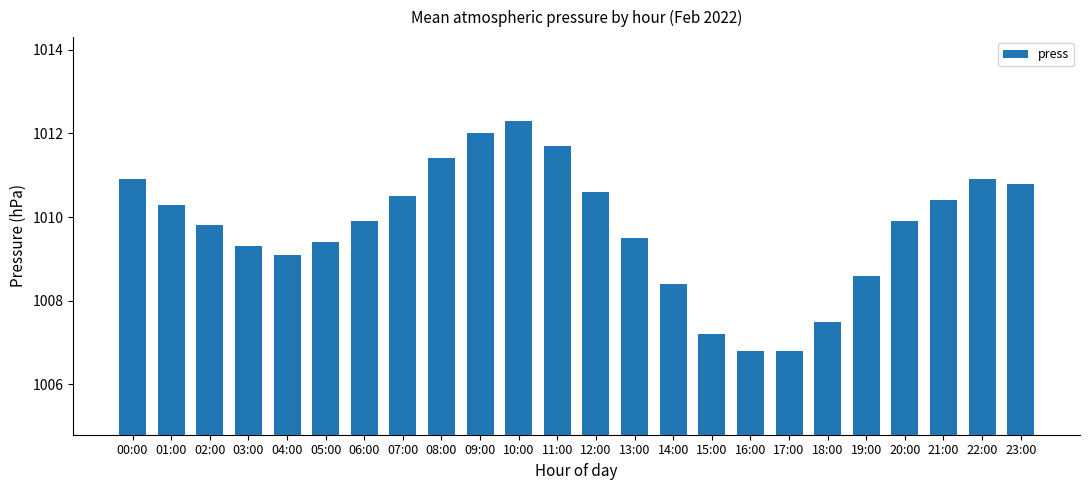

Reading left to right, what are all the values shown in this chart?

00:00=1010.9	01:00=1010.3	02:00=1009.8	03:00=1009.3	04:00=1009.1	05:00=1009.4	06:00=1009.9	07:00=1010.5	08:00=1011.4	09:00=1012.0	10:00=1012.3	11:00=1011.7	12:00=1010.6	13:00=1009.5	14:00=1008.4	15:00=1007.2	16:00=1006.8	17:00=1006.8	18:00=1007.5	19:00=1008.6	20:00=1009.9	21:00=1010.4	22:00=1010.9	23:00=1010.8